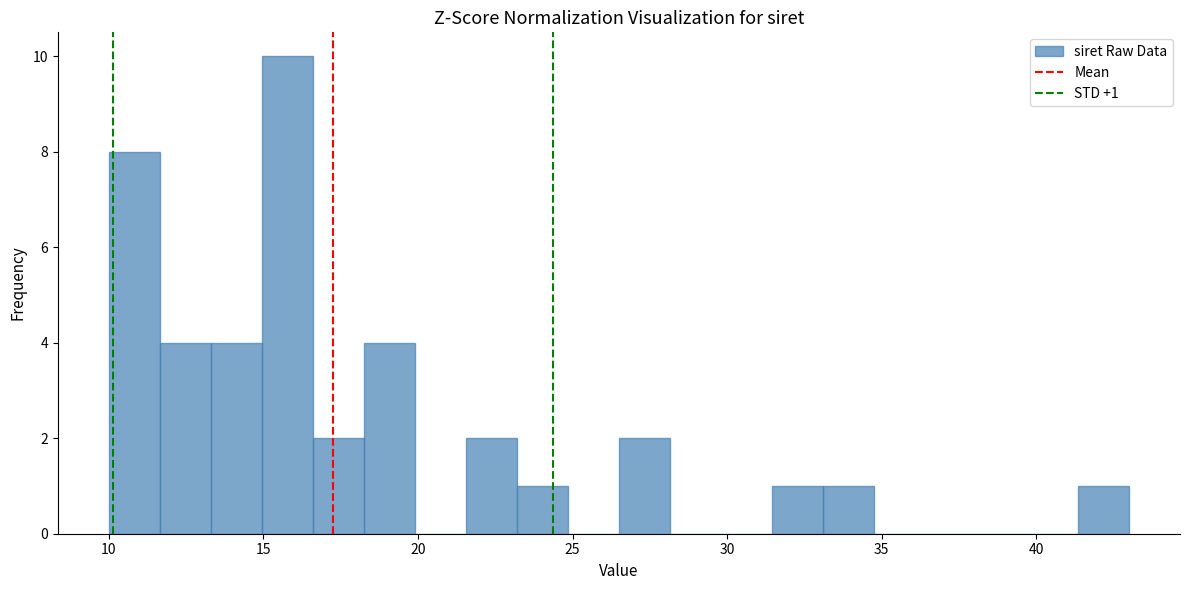

Read against the x-axis, roughly where is the centre of the tallest bar?

16.0